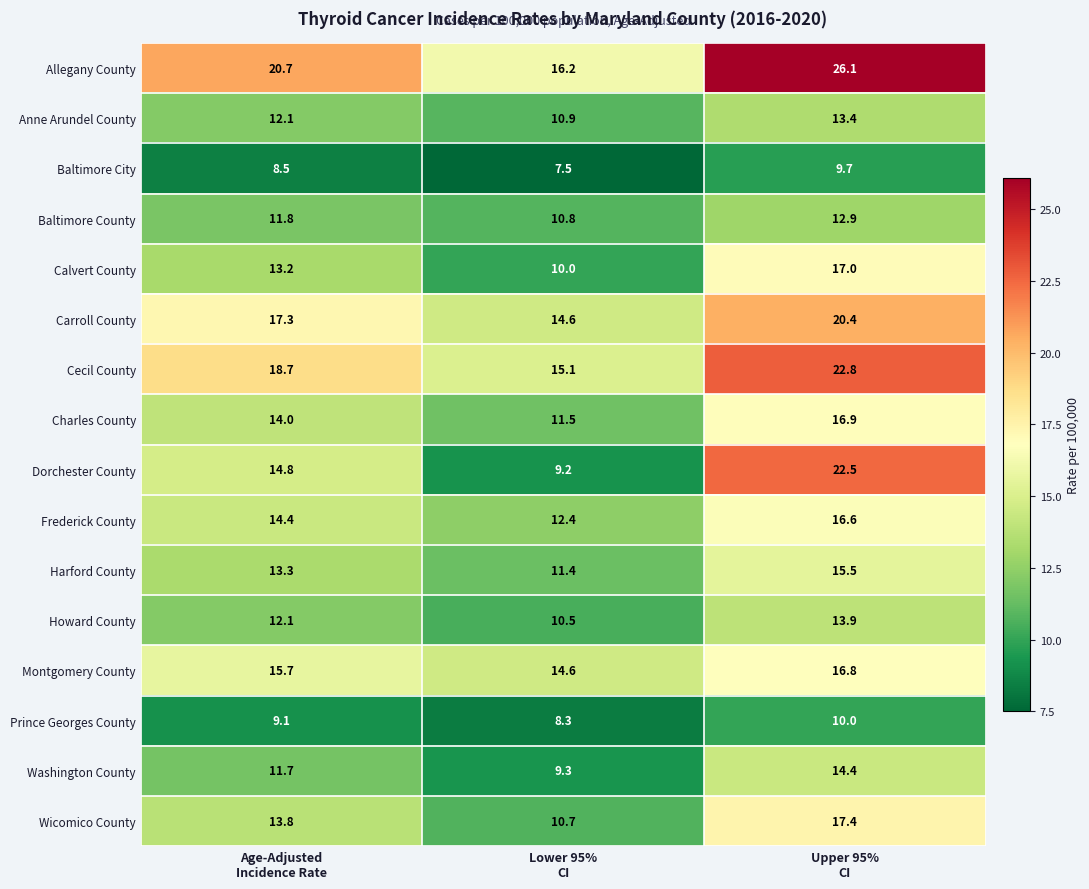

Rank the series by their maximum value, from highest to lowest.

Allegany County, Cecil County, Dorchester County, Carroll County, Wicomico County, Calvert County, Charles County, Montgomery County, Frederick County, Harford County, Washington County, Howard County, Anne Arundel County, Baltimore County, Prince Georges County, Baltimore City